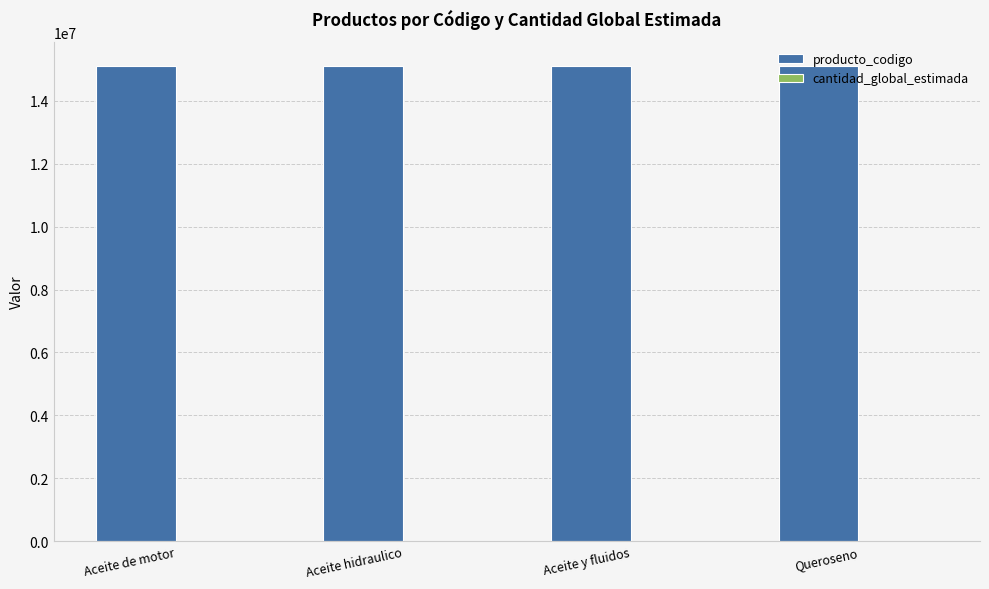

True or false: producto_codigo has a value of 21683383 at Aceite de motor.

False